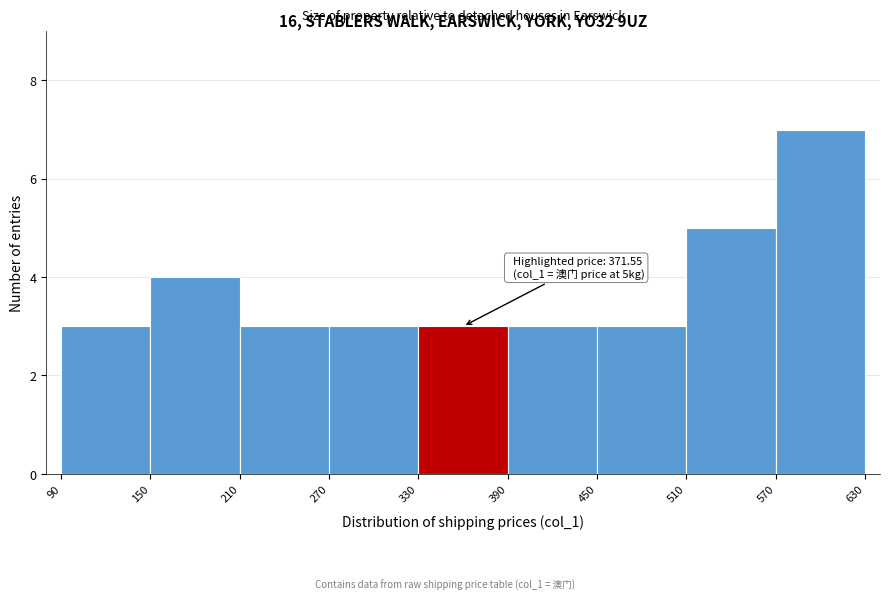

Which range on the x-axis has the tallest bar?

570 to 630